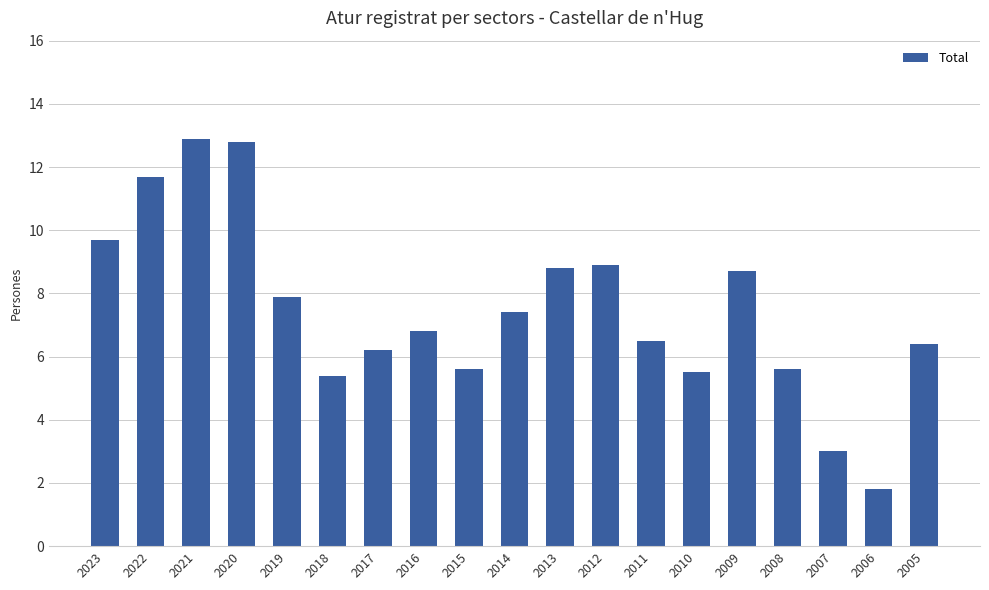

What is the difference between the values at 2017 and 2021?

6.7